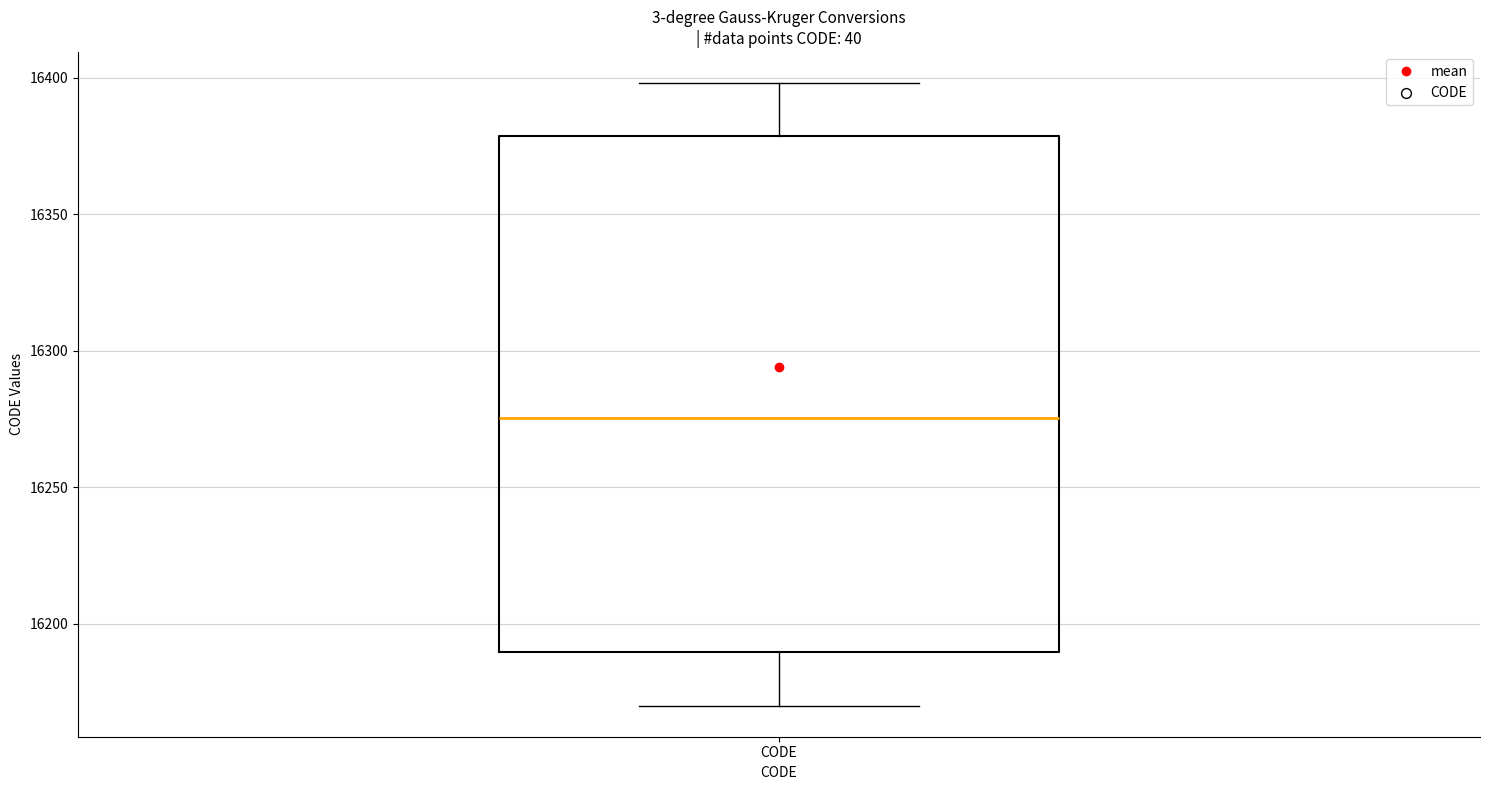

Where does the lower whisker of the box for CODE end on the y-axis? The values are not printed on the chart, so give them approximately, as read against the axis.

16170